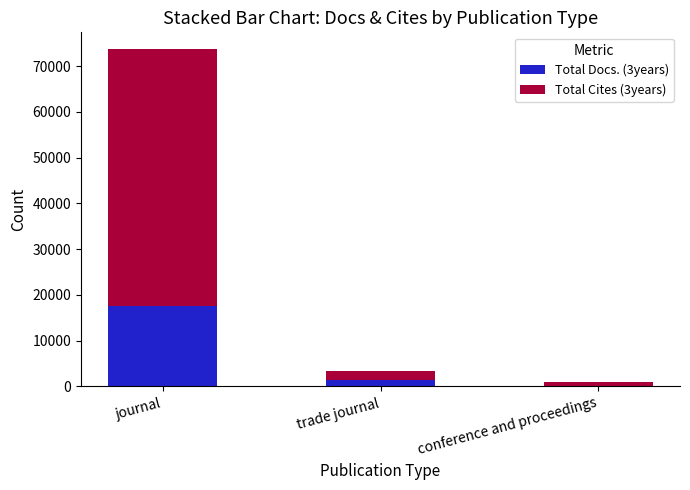

The value of Total Docs. (3years) at journal is 17606. True or false?

True